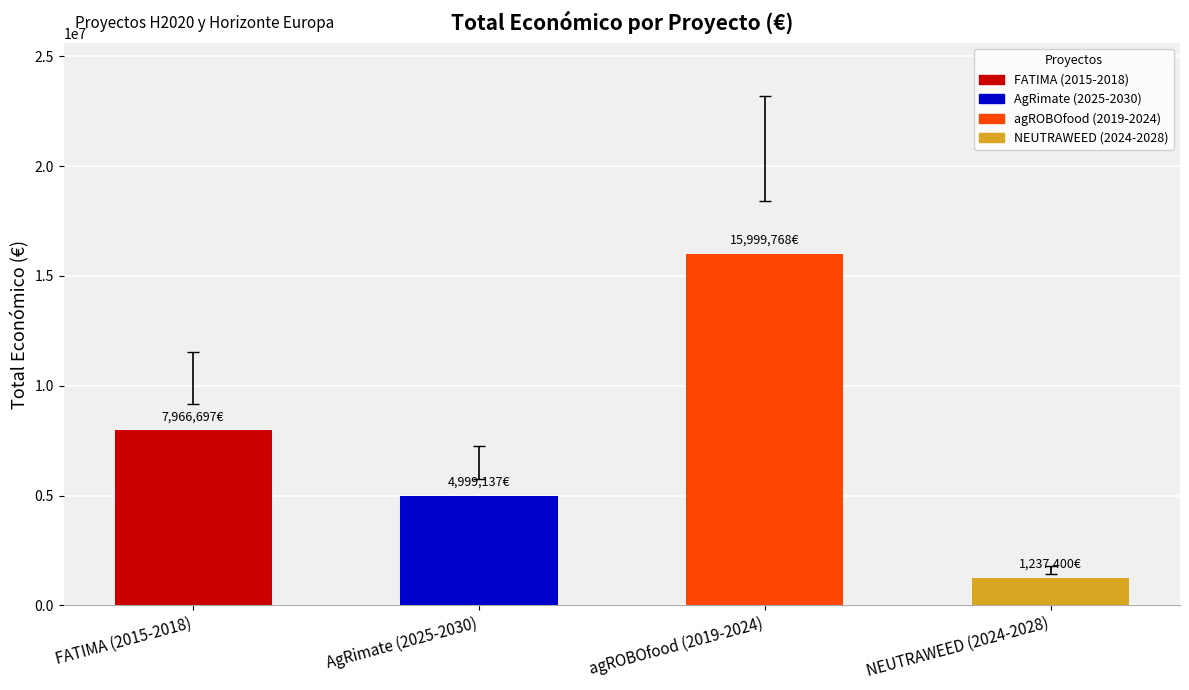

How many values are between 4999137 and 15999768?

3